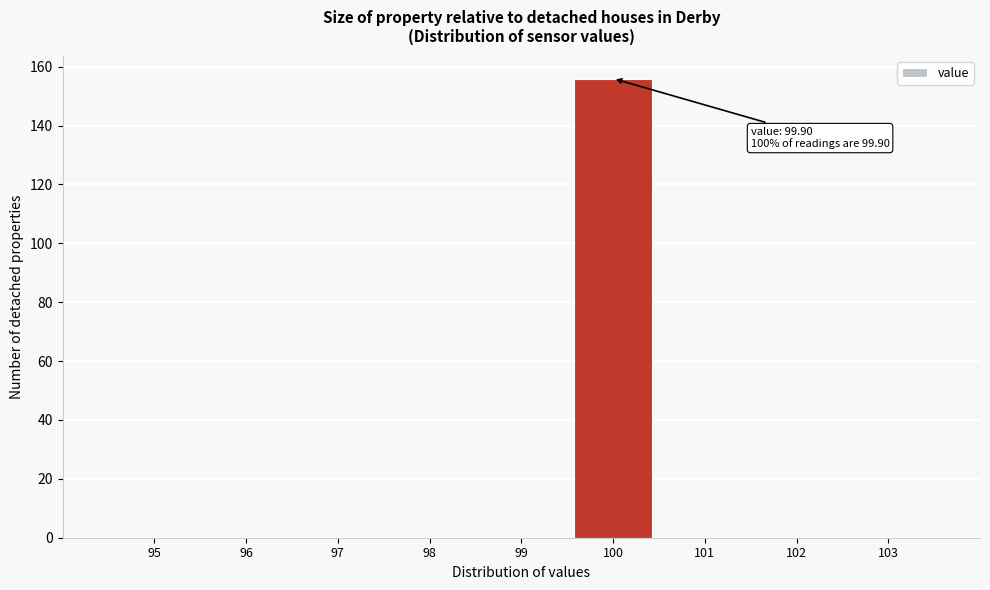

Over which range of the x-axis is the bar tallest?

99.5 to 100.5